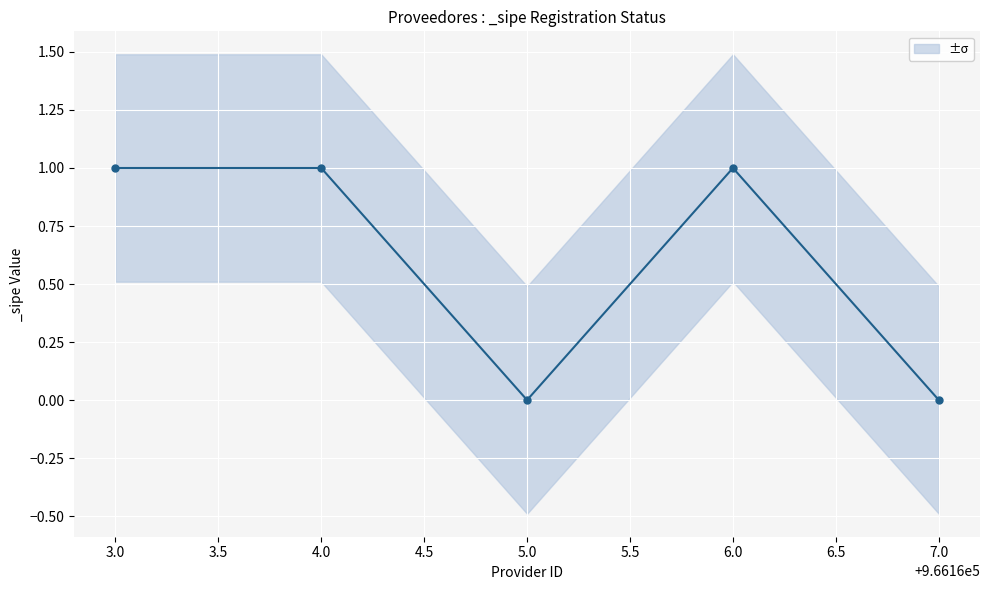

The chart shows a value of 1 at 6.0. True or false?

True